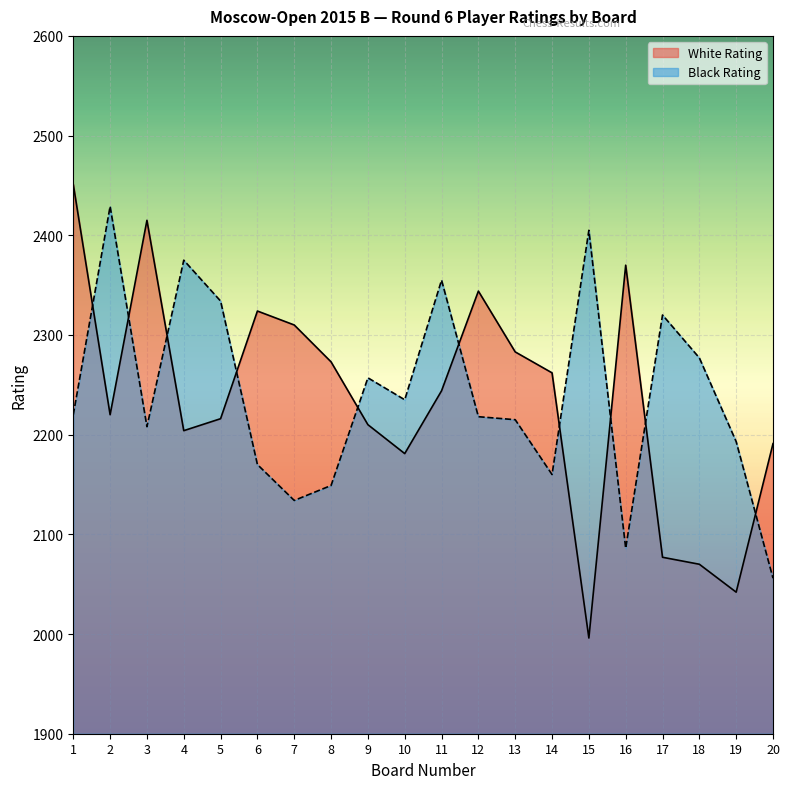

What is the spread (max minus min) of values at 19?

151